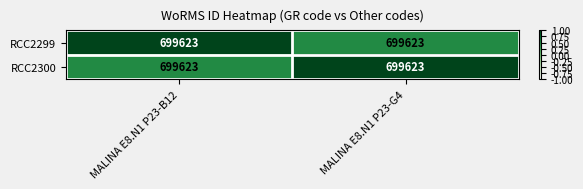

Reading left to right, extract all data points from this chart.

RCC2299: MALINA E8.N1 P23-B12=699623.0	MALINA E8.N1 P23-G4=699623.0
RCC2300: MALINA E8.N1 P23-B12=699623.0	MALINA E8.N1 P23-G4=699623.0